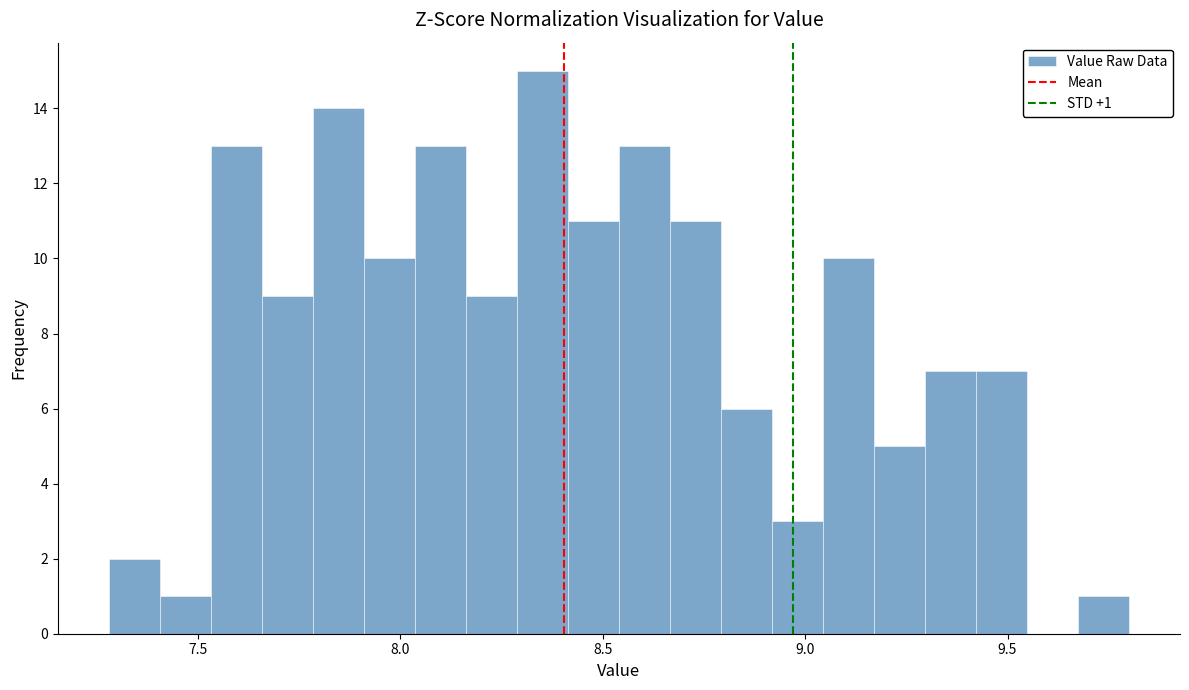

Read against the x-axis, roughly where is the centre of the tallest bar?

8.35